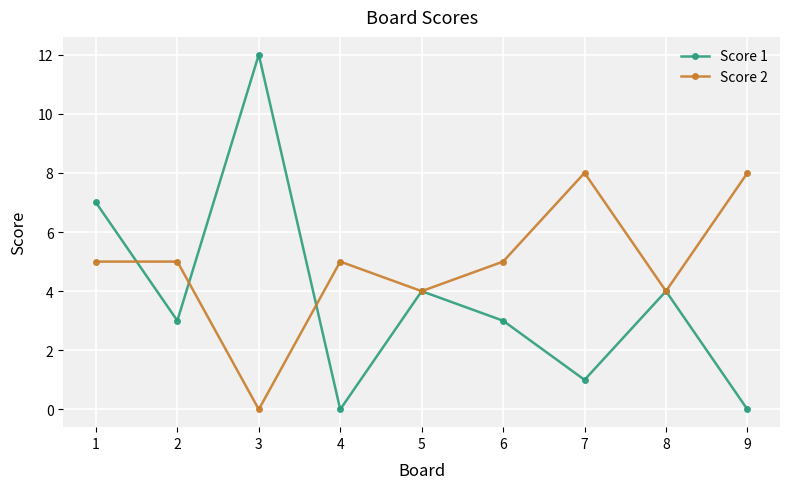

Between which two adjacent categories do Score 2 and Score 1 first intersect?

1 and 2